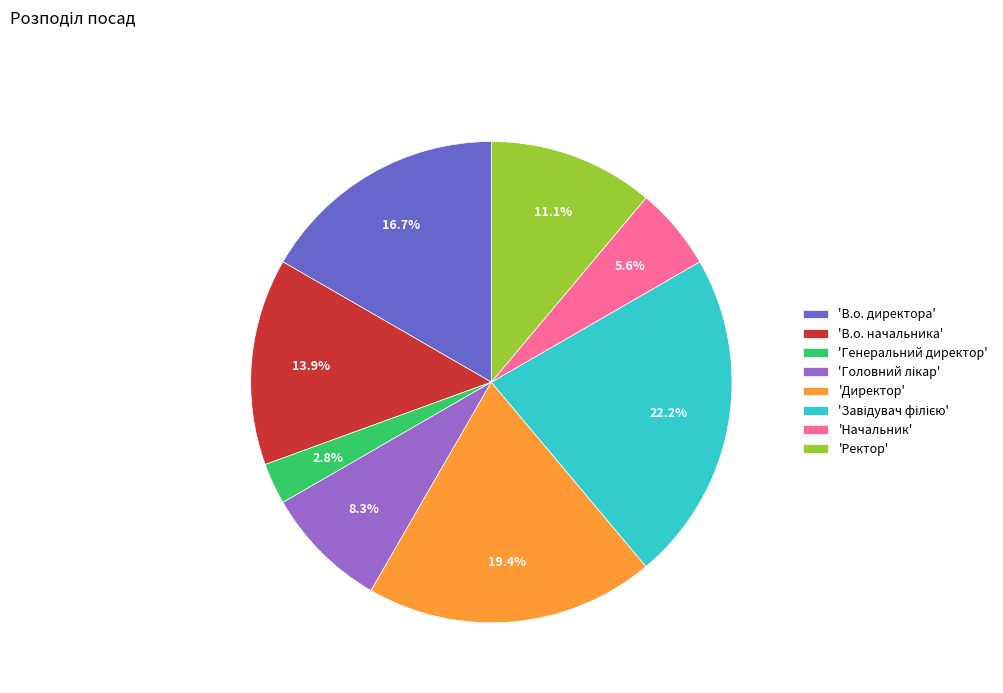

Which category has the smallest portion of the pie?

'Генеральний директор'